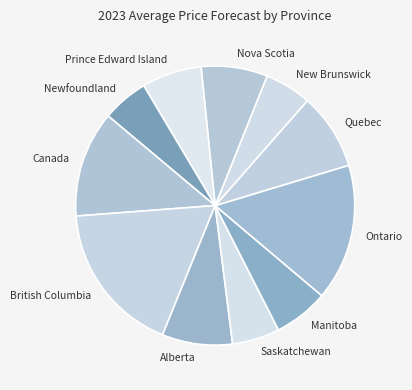

Combined, do Newfoundland and Alberta account for over 50%?

No